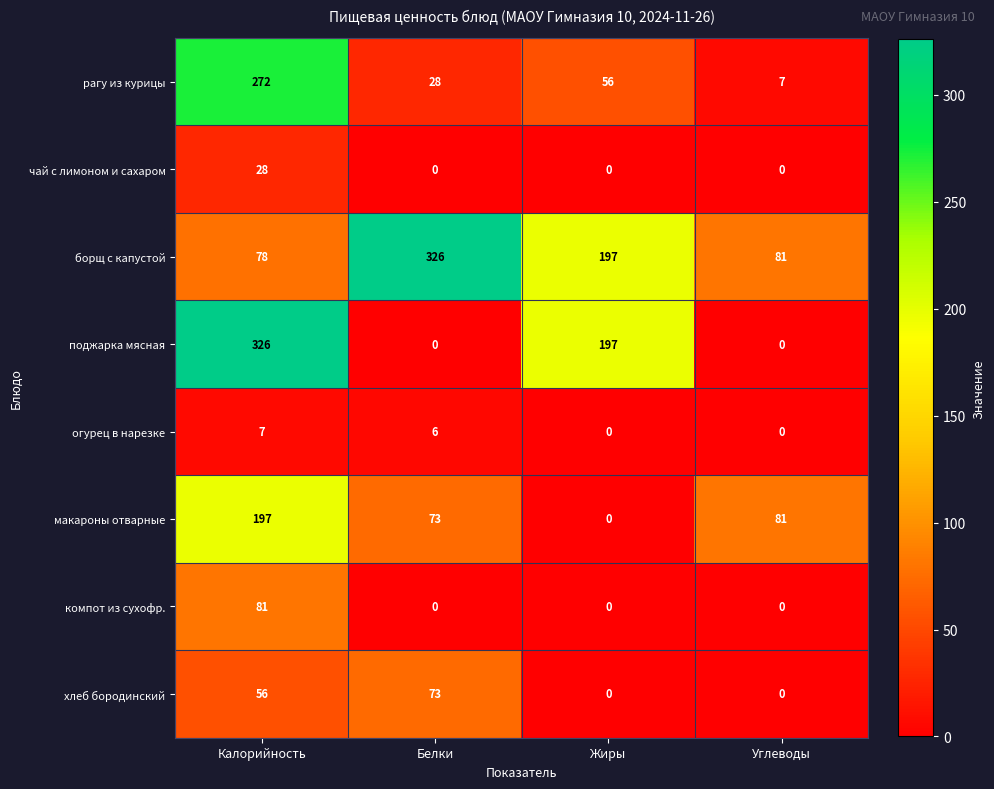

Count the компот из сухофр. values in the range 0 to 81.

4